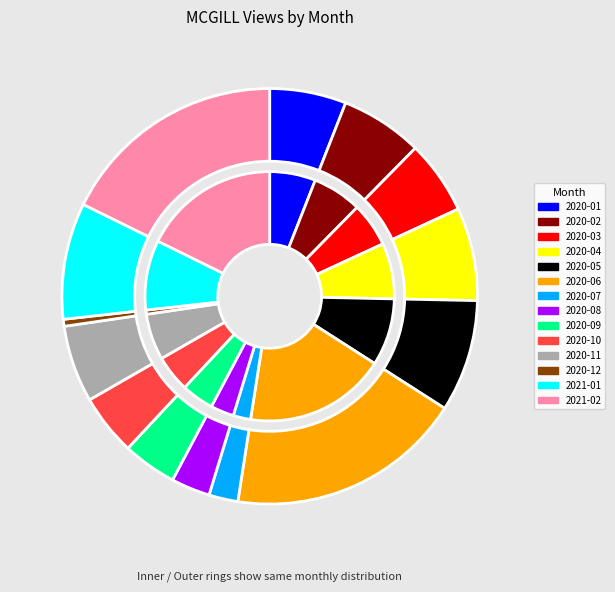

What is the largest slice in the pie chart?

2020-06